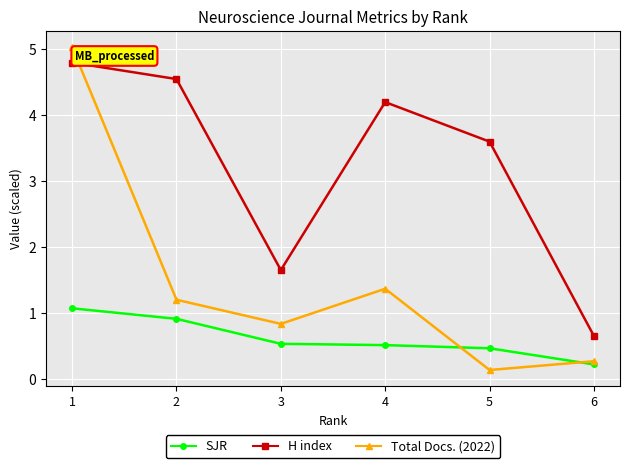

True or false: Total Docs. (2022) and SJR intersect in this chart.

True